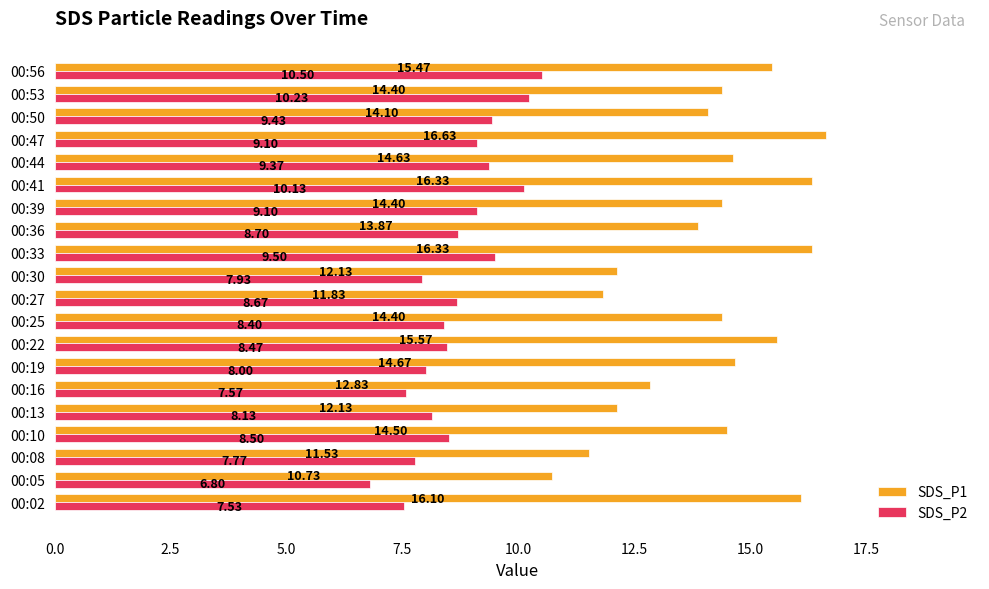

What is the spread (max minus min) of values at 00:27?

3.2